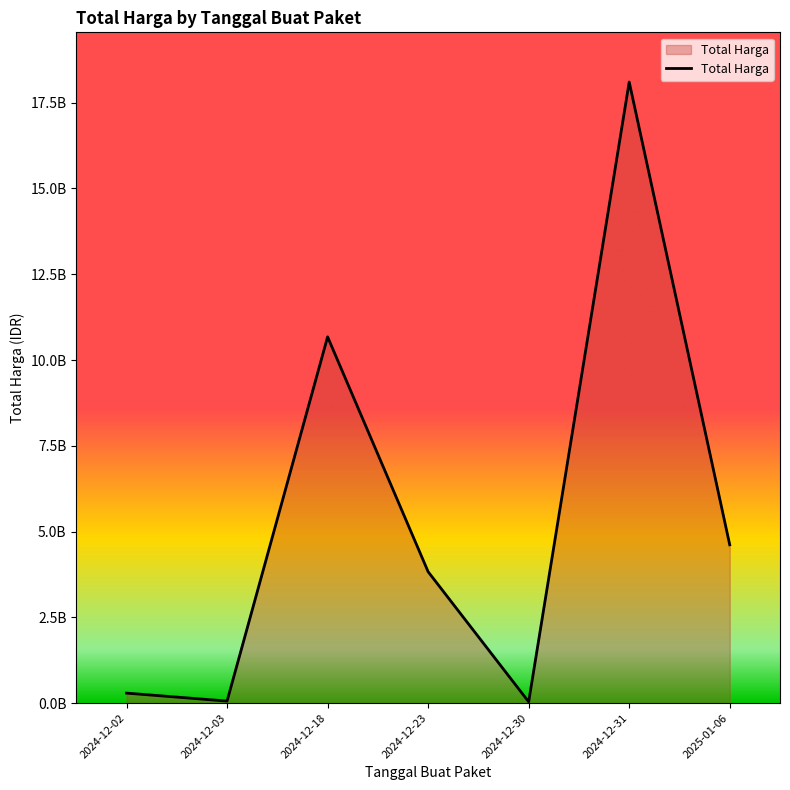

At which category does the data reach its first local peak?

2024-12-18